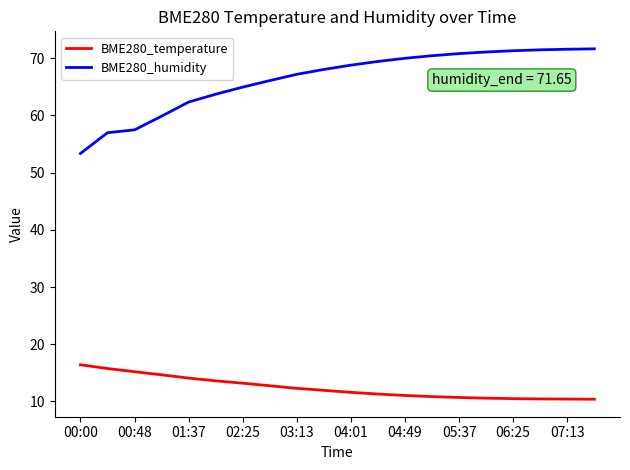

Which series has the widest spread of values?

BME280_humidity